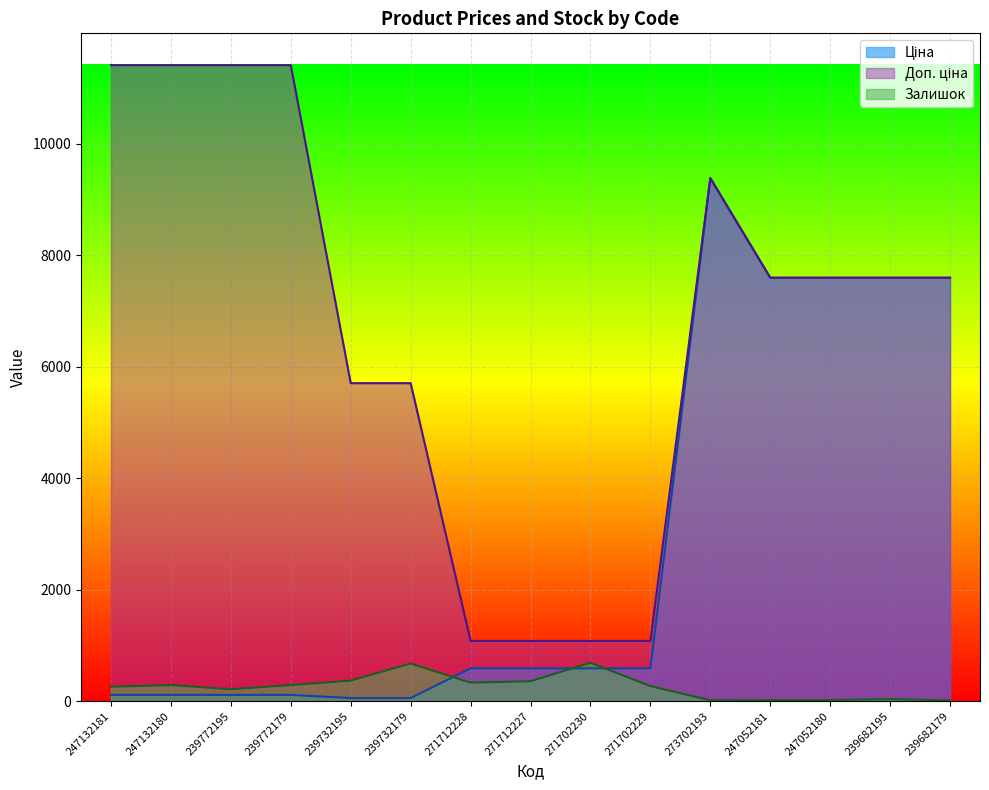

How many interior local peaks does the Доп. ціна series have?

1